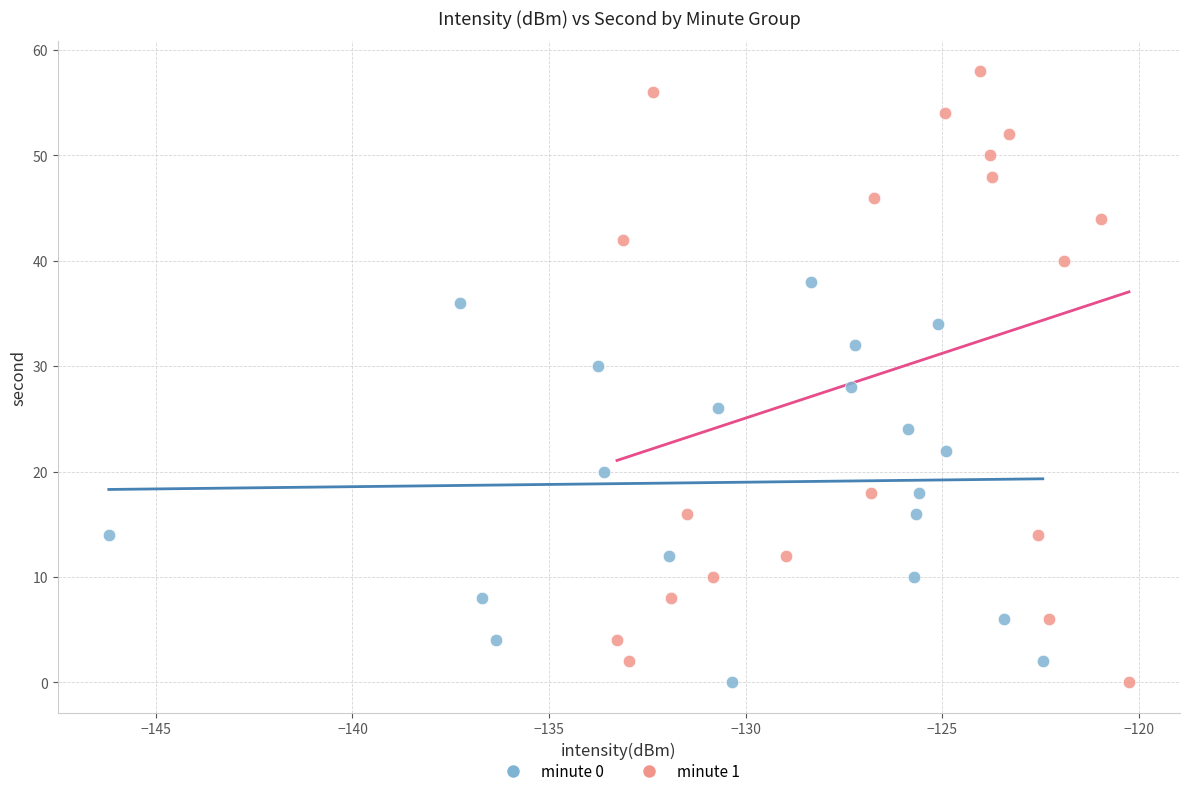

Which series has the largest Y range (max minus min)?

minute 1